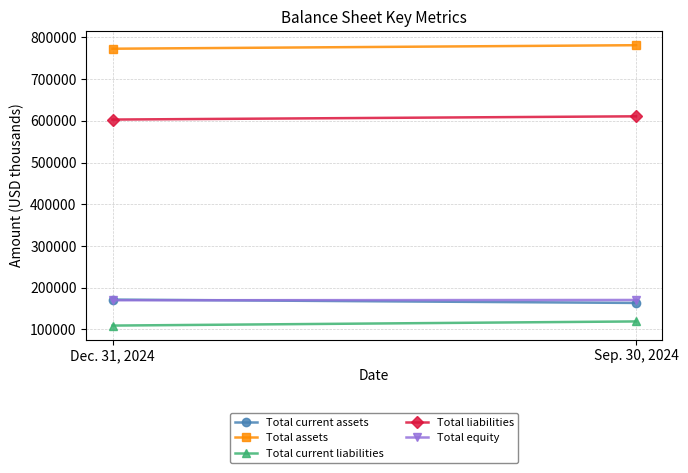

The value of Total current liabilities at Sep. 30, 2024 is 169658. True or false?

False